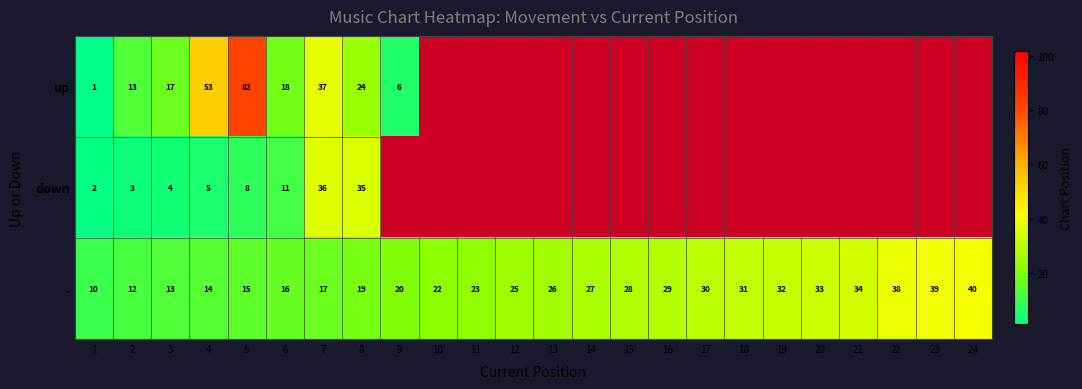

Count the number of data series in this chart.

3